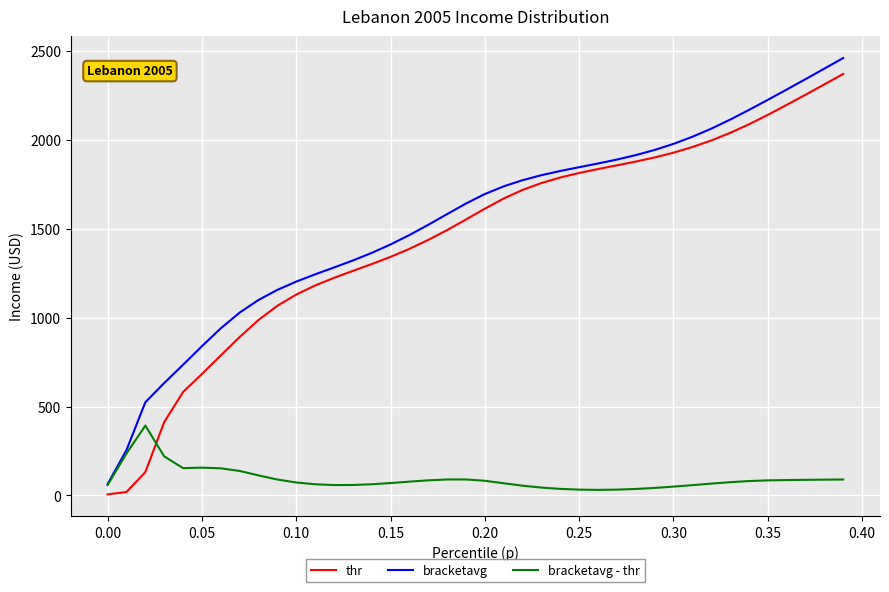

At how many categories does at least one series exceed 291?

38